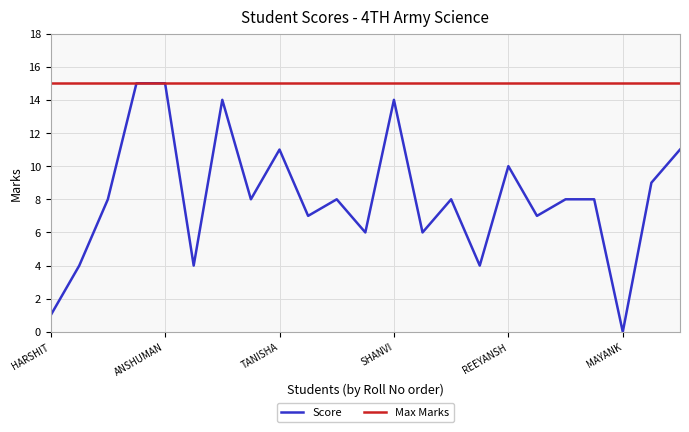

Which series has the largest range (max minus min)?

Score